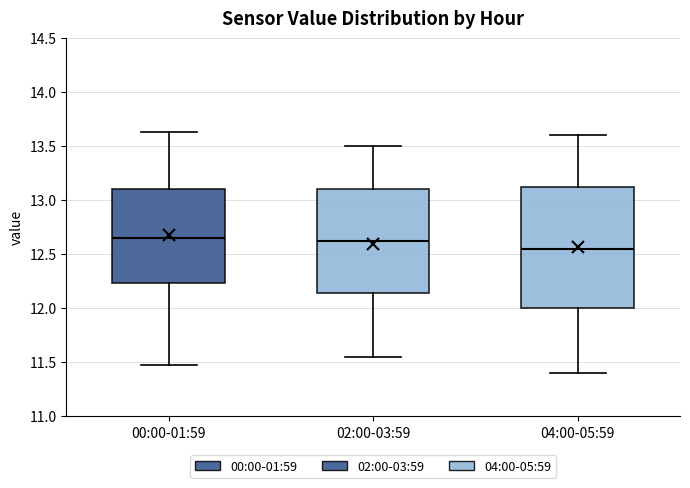

Which box is the tallest, from its lower edge to its upper edge?

04:00-05:59